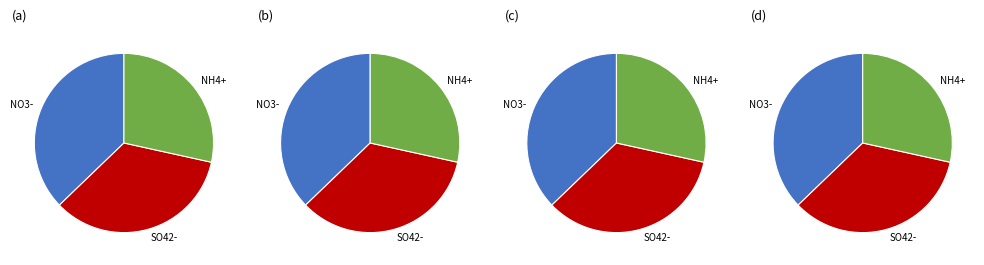

Count the number of slices in the pie.

12